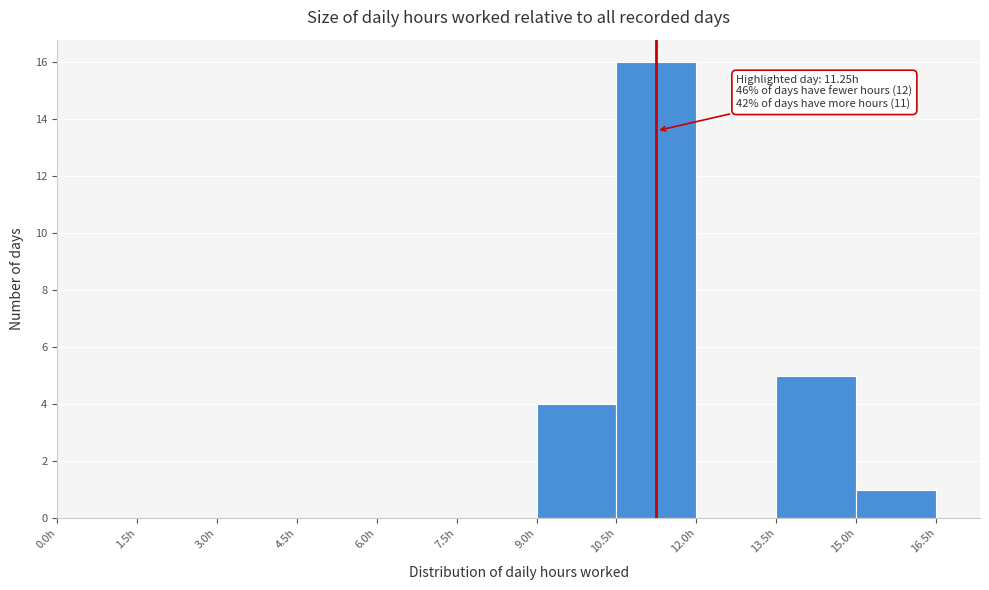

Which range on the x-axis has the tallest bar?

10.5 to 12.0